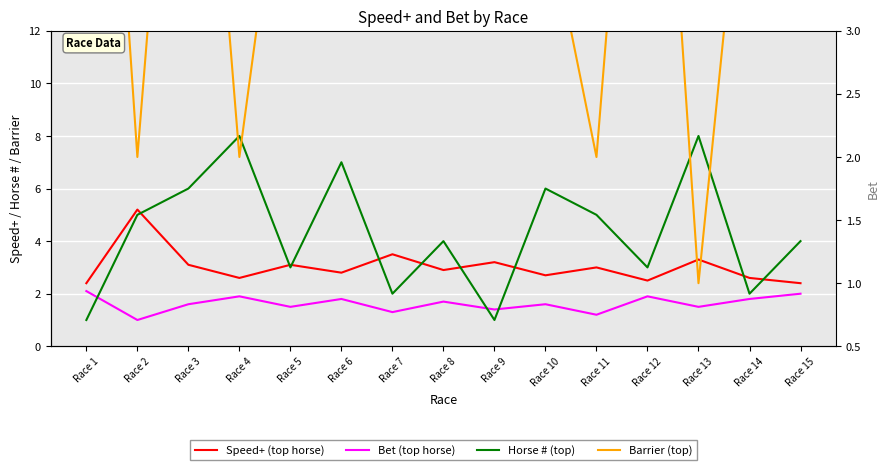

Which series has the widest spread of values?

Barrier (top)